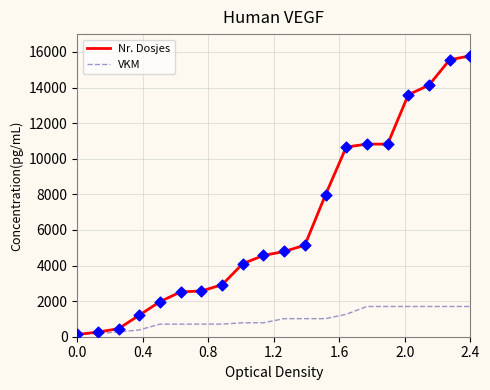

Which series has the largest total across all categories?

Nr. Dosjes